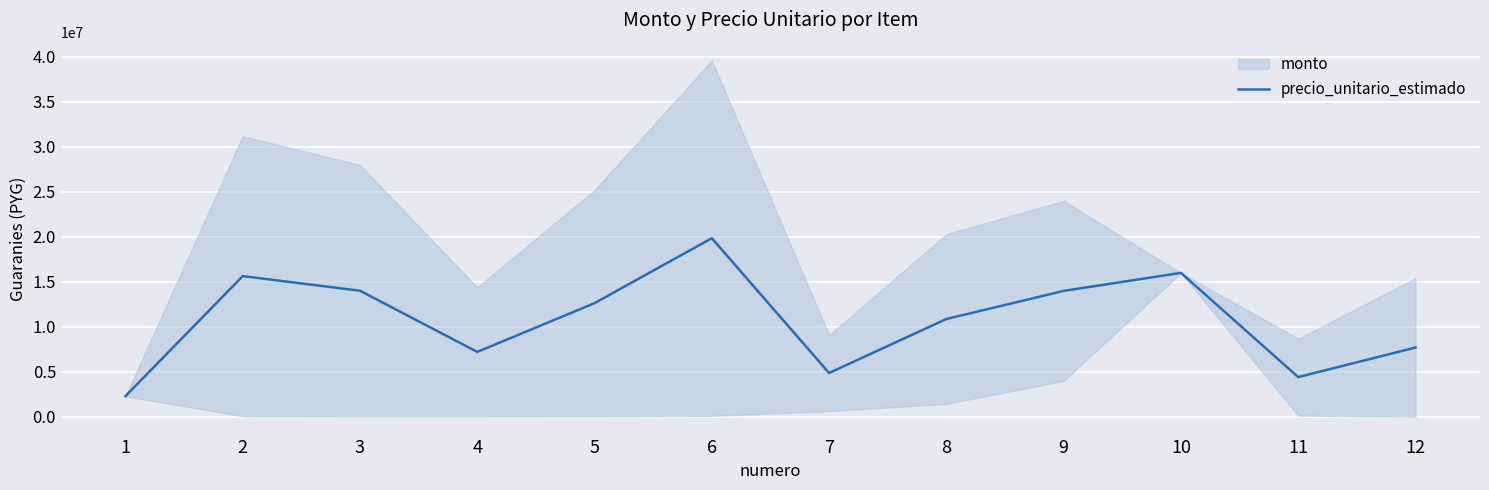

What is the minimum value shown in the chart?

2300000